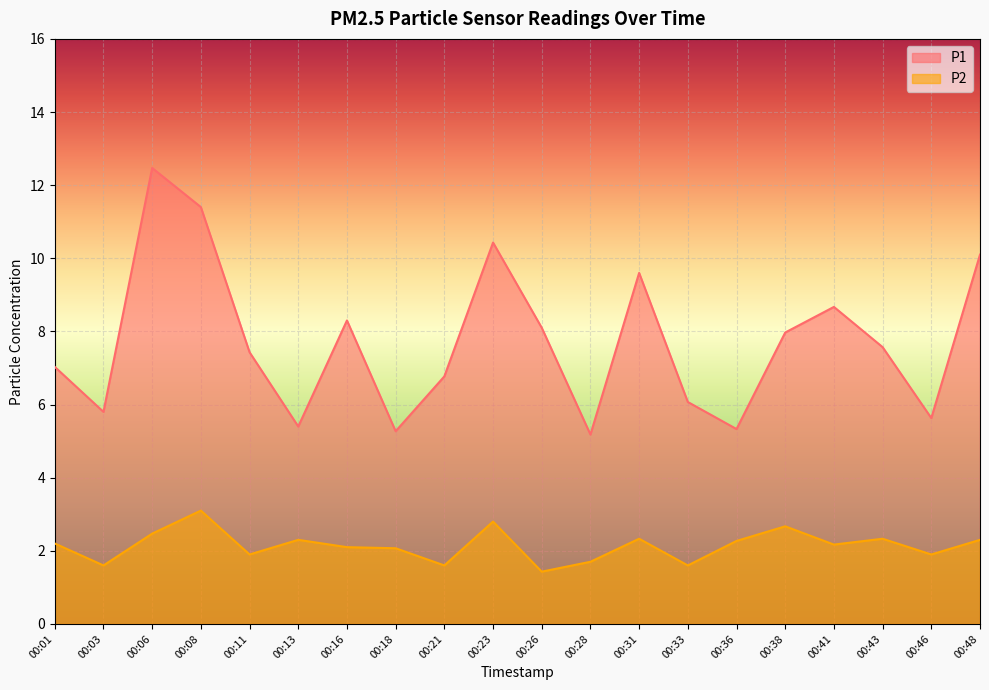

The value of P2 at 00:06 is 2.5. True or false?

True